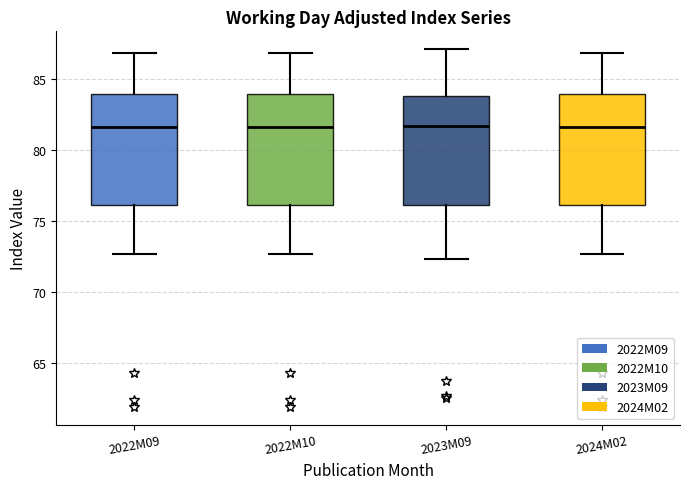

Where does the median line of the box for 2023M09 sit on the y-axis? The values are not printed on the chart, so give them approximately, as read against the axis.

81.5